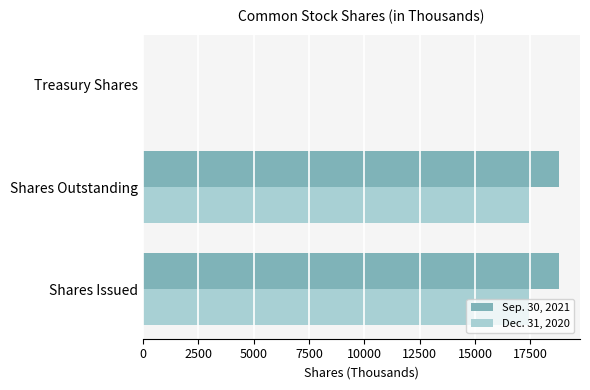

What is the total value across all series at Shares Issued?

36231